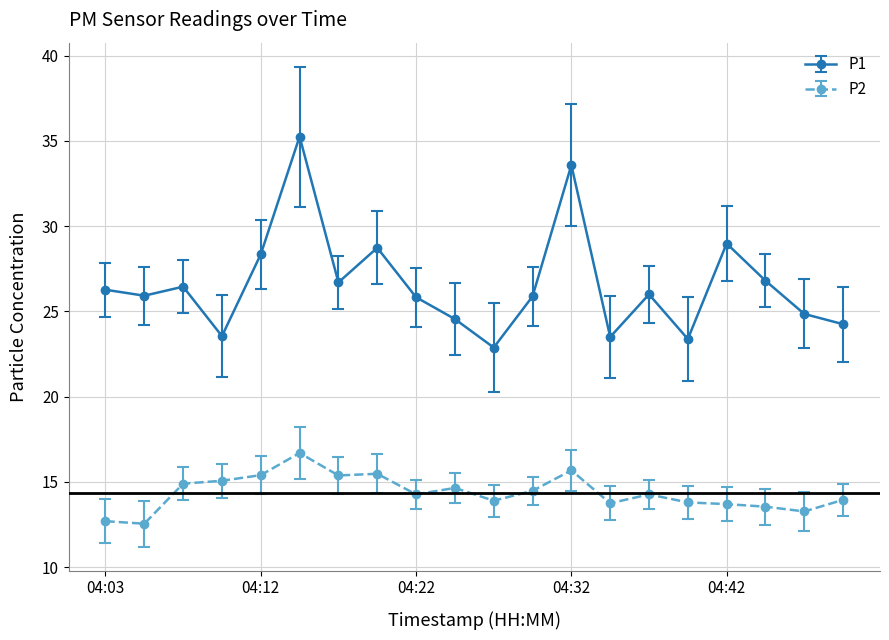

True or false: P2 has more than 1 points higher than both neighbors.

True